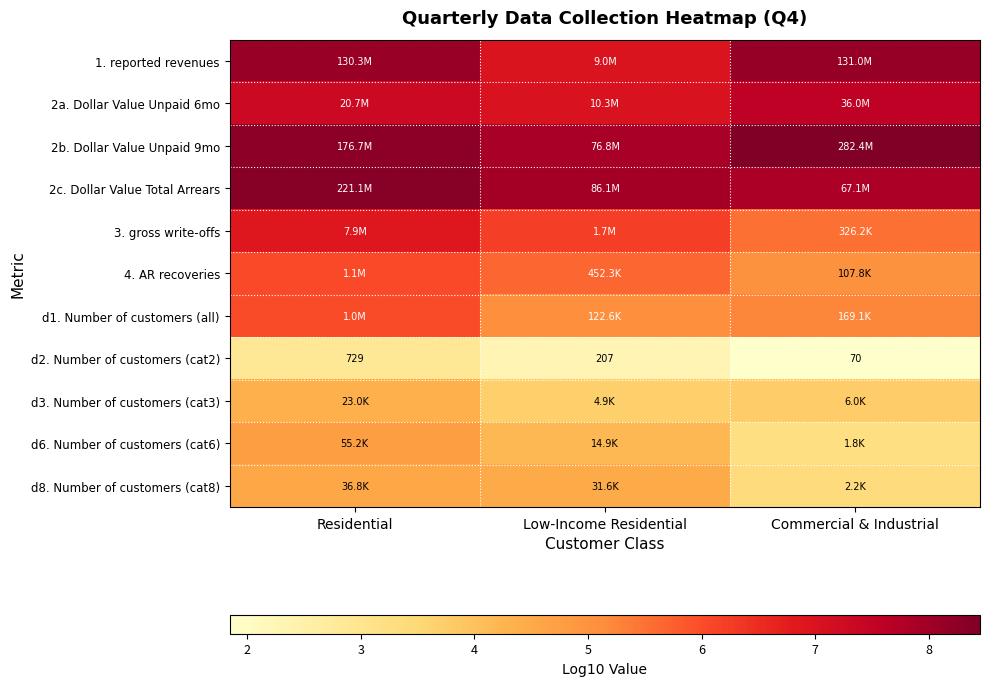

What is the approximate value of d6. Number of customers (cat6) at Commercial & Industrial?

3.3